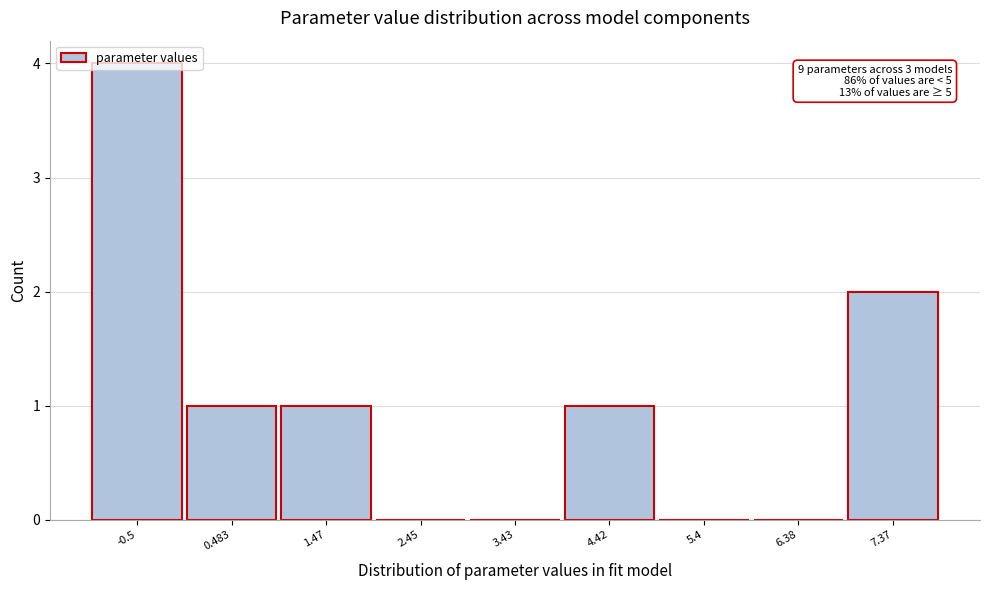

Is it true that the value at 3.43 is 2?

False